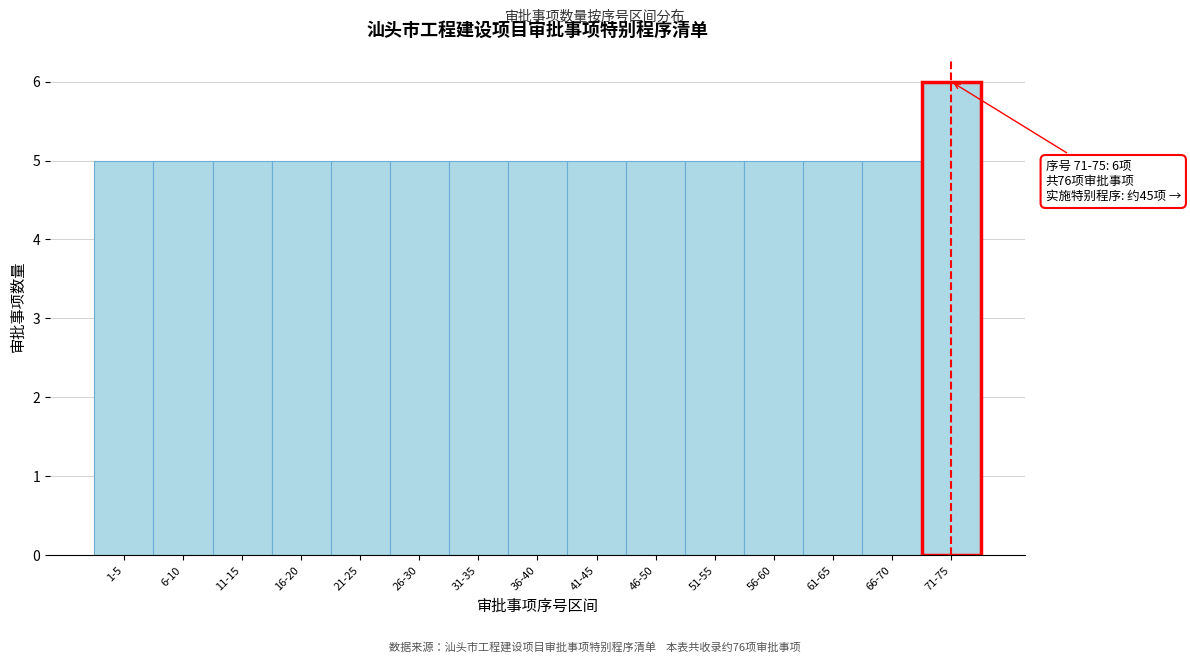

Reading right to left, list all the values displayed in this chart.

71-75=6	66-70=5	61-65=5	56-60=5	51-55=5	46-50=5	41-45=5	36-40=5	31-35=5	26-30=5	21-25=5	16-20=5	11-15=5	6-10=5	1-5=5